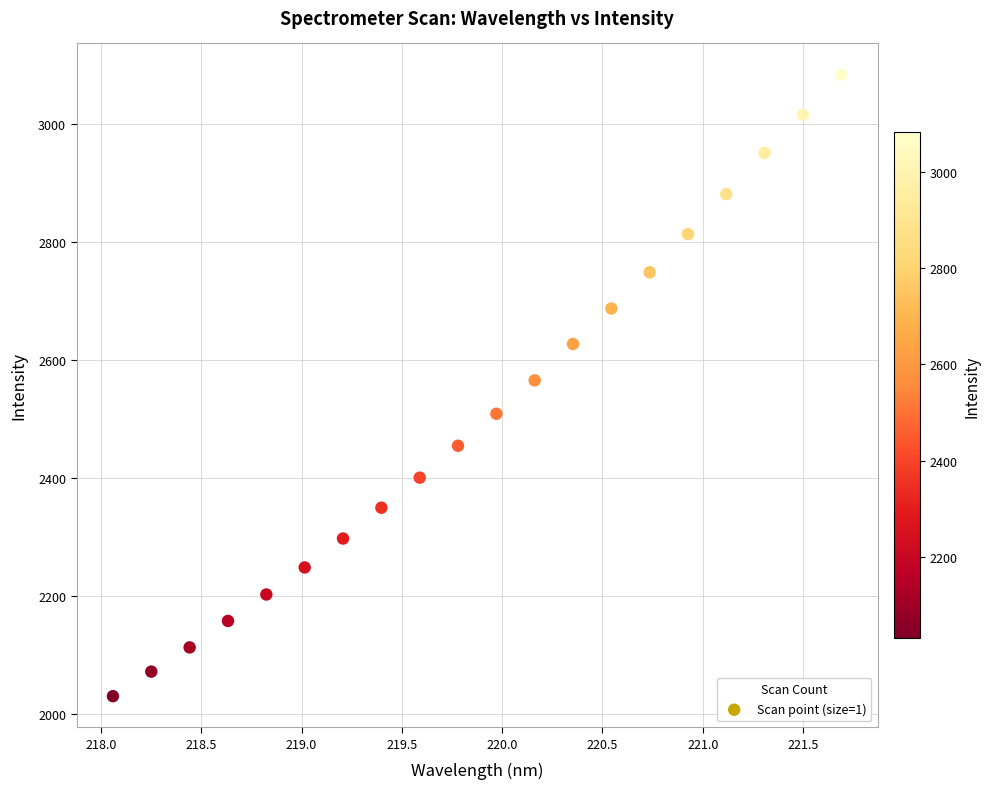

What is the range of X values (max minus min)?

3.6